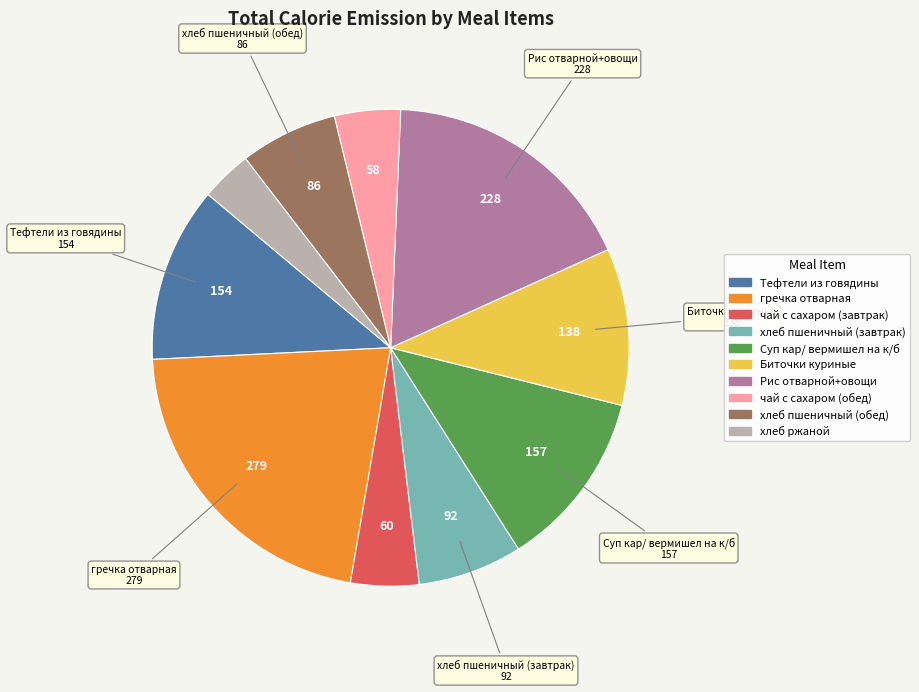

Combined, do гречка отварная and чай с сахаром (завтрак) account for over 50%?

No